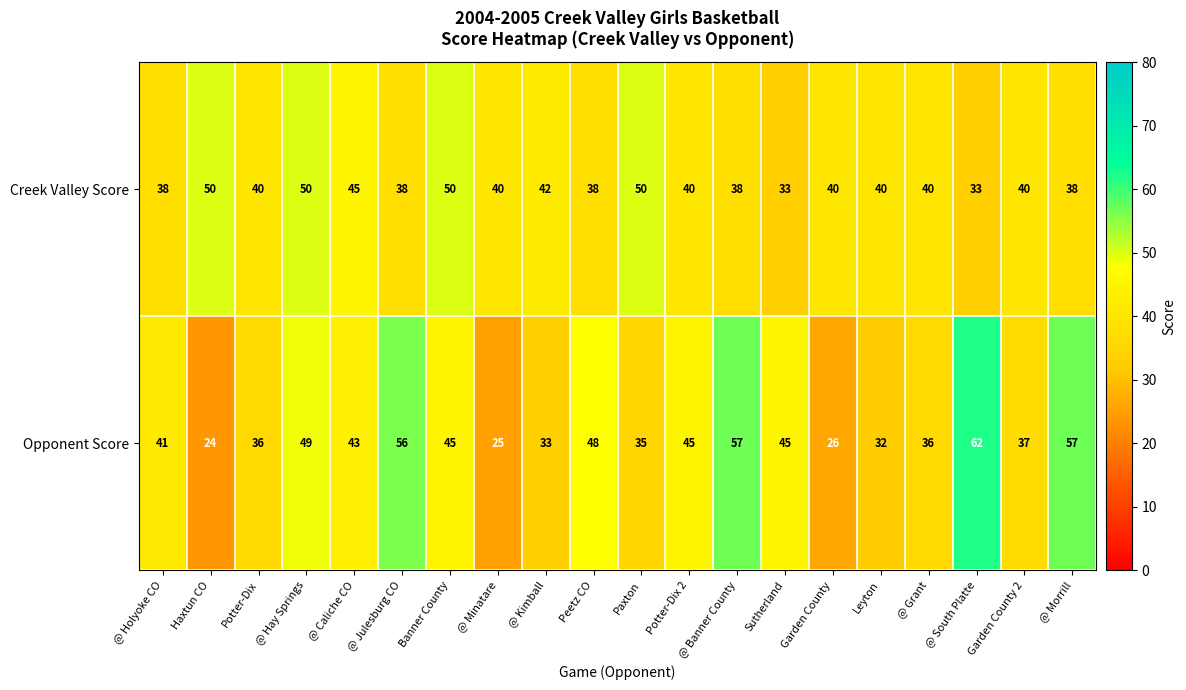

What is the greatest value displayed?

62